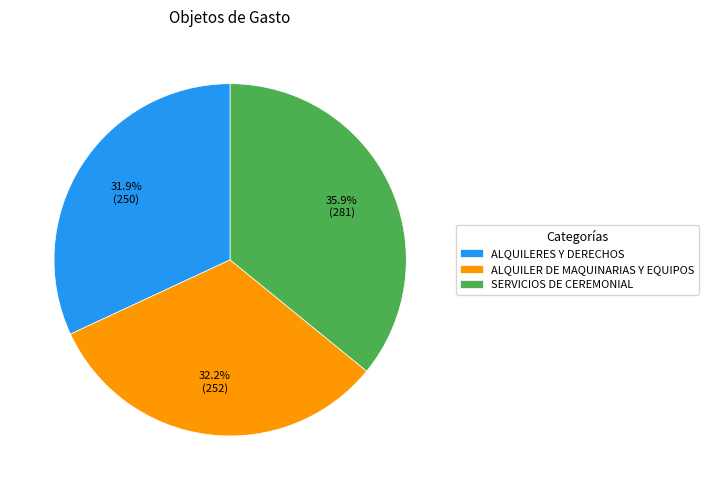

To the nearest percent, what is the combined percentage of SERVICIOS DE CEREMONIAL and ALQUILERES Y DERECHOS?

68%